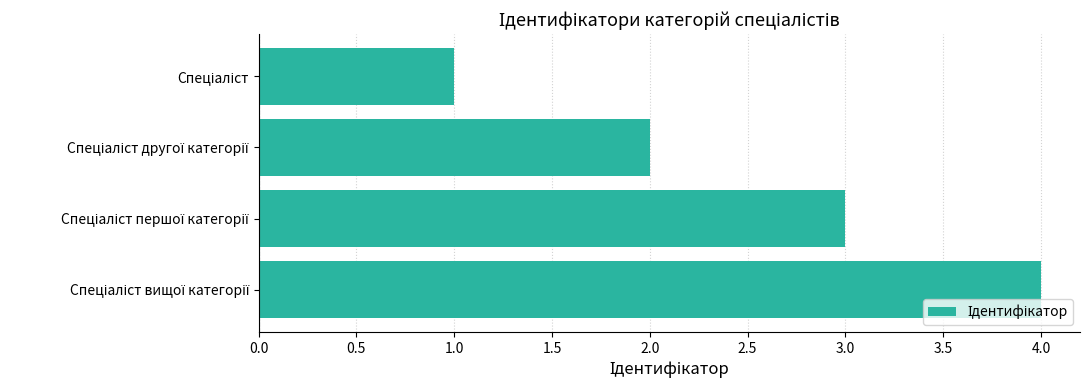

What is the greatest value displayed?

4